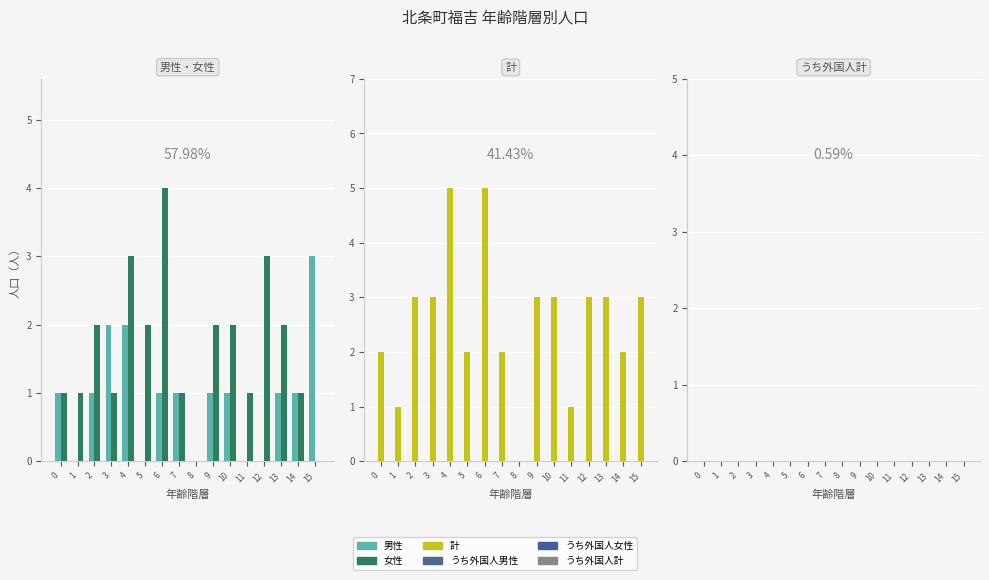

How many data points in 女性 are less than 2?

8